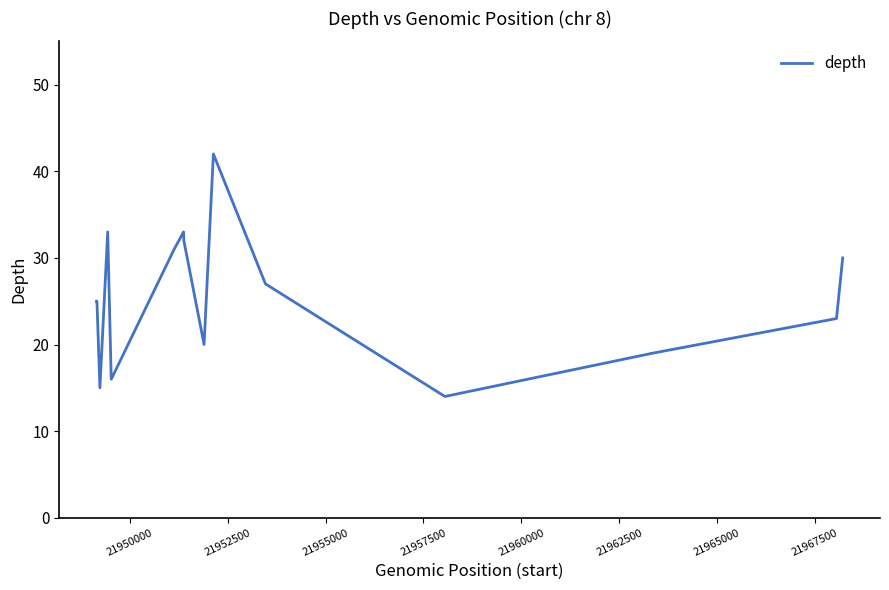

What is the maximum value shown in the chart?

42